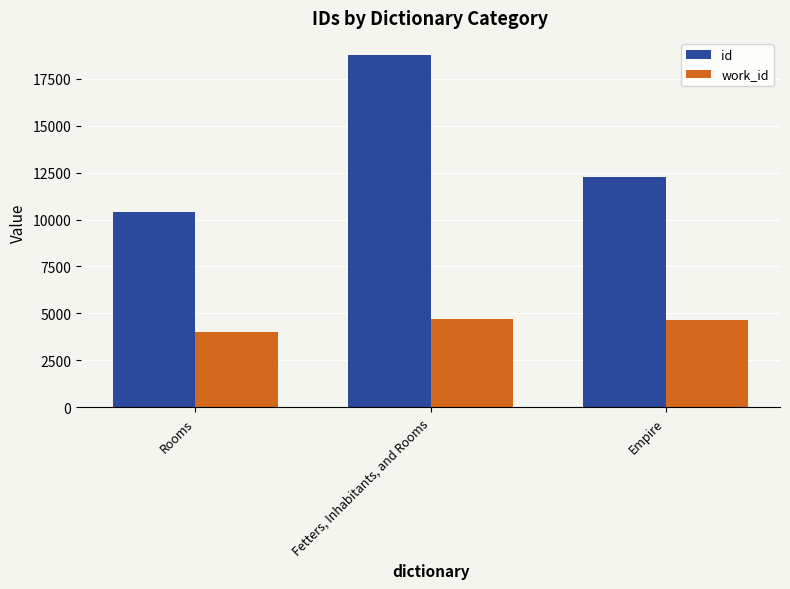

Which series has the largest range (max minus min)?

id